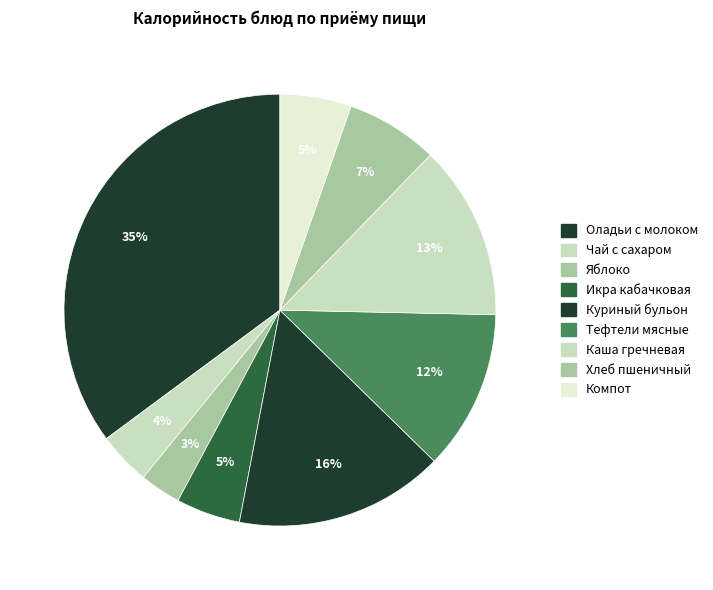

To the nearest percent, what is the difference between the largest and smallest slice percentages?

32%